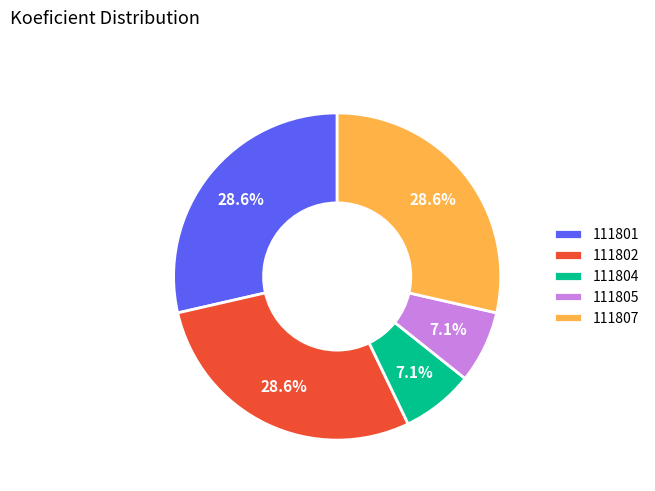

Combined, do 111802 and 111801 account for over 50%?

Yes